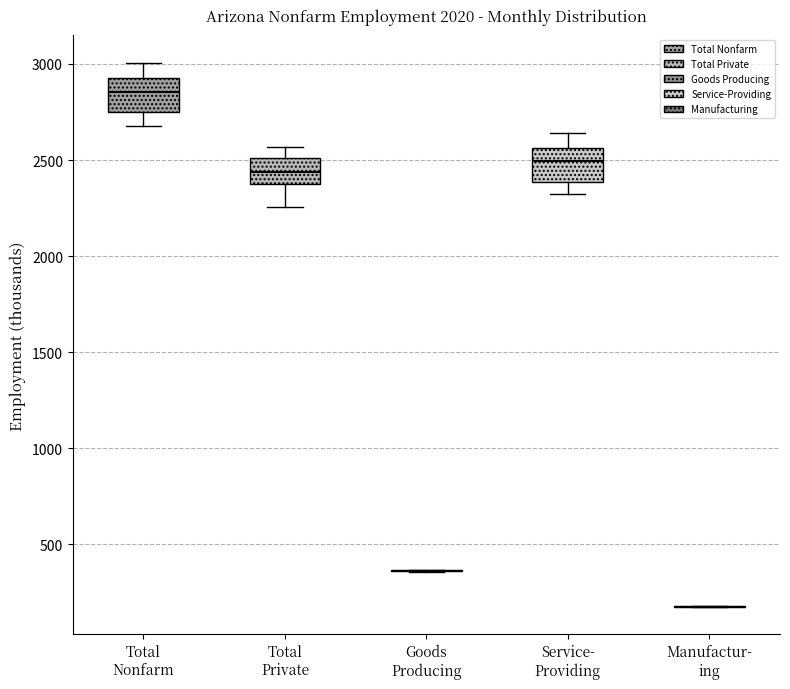

Reading left to right, transcribe this box plot: for each box, give where its median line is, the range the box spans, and where its two whiskers end, as read against the y-axis. The values are not printed on the chart, so give them approximately, as read against the axis.

Total Nonfarm: median 2850, box 2750 to 2950, whiskers 2700 to 3000
Total Private: median 2450, box 2400 to 2500, whiskers 2250 to 2550
Goods Producing: box collapsed to a line at 350, whiskers 350 to 350
Service- Providing: median 2500, box 2400 to 2550, whiskers 2300 to 2650
Manufactur- ing: box collapsed to a line at 200, whiskers 150 to 200